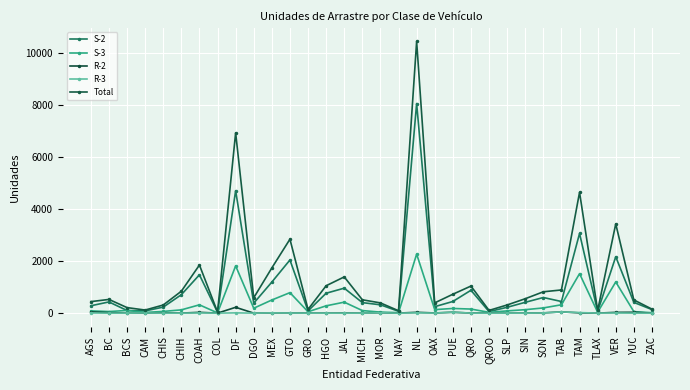

Reading right to left, what are all the values shown in this chart?

S-2: ZAC=137	YUC=413	VER=2169	TLAX=64	TAM=3063	TAB=447	SON=601	SIN=416	SLP=225	QROO=59	QRO=879	PUE=448	OAX=249	NL=8057	NAY=71	MOR=320	MICH=405	JAL=960	HGO=765	GRO=86	GTO=2043	MEX=1194	DGO=383	DF=4707	COL=32	COAH=1473	CHIH=709	CHIS=231	CAM=86	BCS=102	BC=431	AGS=283
S-3: ZAC=16	YUC=58	VER=1198	TLAX=35	TAM=1517	TAB=322	SON=200	SIN=133	SLP=86	QROO=31	QRO=157	PUE=180	OAX=135	NL=2268	NAY=19	MOR=39	MICH=99	JAL=422	HGO=281	GRO=53	GTO=788	MEX=505	DGO=189	DF=1817	COL=9	COAH=319	CHIH=126	CHIS=66	CAM=27	BCS=104	BC=61	AGS=88
R-2: ZAC=0	YUC=34	VER=30	TLAX=1	TAM=10	TAB=49	SON=10	SIN=1	SLP=0	QROO=5	QRO=3	PUE=34	OAX=7	NL=32	NAY=2	MOR=16	MICH=1	JAL=5	HGO=1	GRO=2	GTO=6	MEX=7	DGO=1	DF=224	COL=1	COAH=31	CHIH=2	CHIS=12	CAM=0	BCS=1	BC=20	AGS=50
R-3: ZAC=0	YUC=0	VER=6	TLAX=1	TAM=22	TAB=47	SON=7	SIN=0	SLP=1	QROO=0	QRO=1	PUE=35	OAX=3	NL=11	NAY=0	MOR=14	MICH=1	JAL=0	HGO=0	GRO=1	GTO=4	MEX=9	DGO=0	DF=10	COL=0	COAH=8	CHIH=0	CHIS=0	CAM=6	BCS=0	BC=0	AGS=6
Total: ZAC=154	YUC=508	VER=3431	TLAX=103	TAM=4644	TAB=891	SON=821	SIN=554	SLP=314	QROO=105	QRO=1041	PUE=726	OAX=395	NL=10443	NAY=92	MOR=393	MICH=513	JAL=1393	HGO=1053	GRO=143	GTO=2842	MEX=1738	DGO=590	DF=6932	COL=43	COAH=1849	CHIH=842	CHIS=312	CAM=119	BCS=213	BC=527	AGS=443